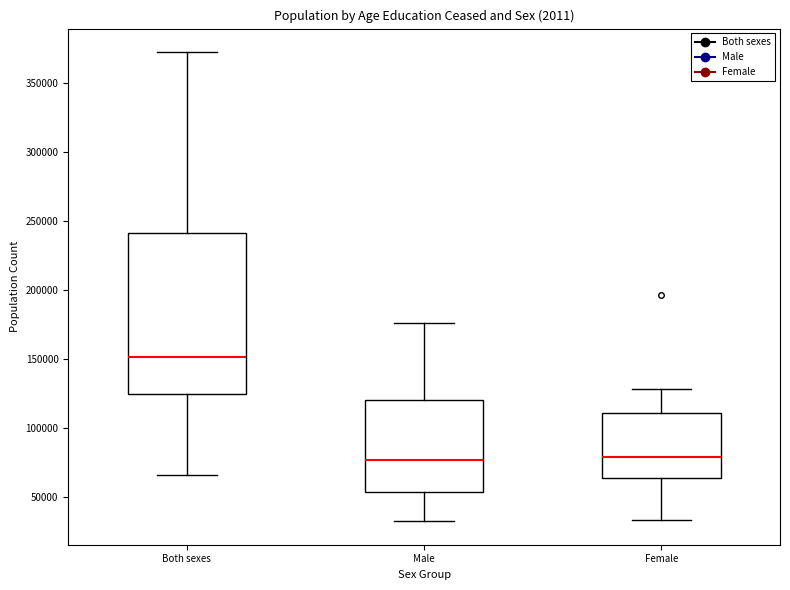

Which box is the tallest, from its lower edge to its upper edge?

Both sexes